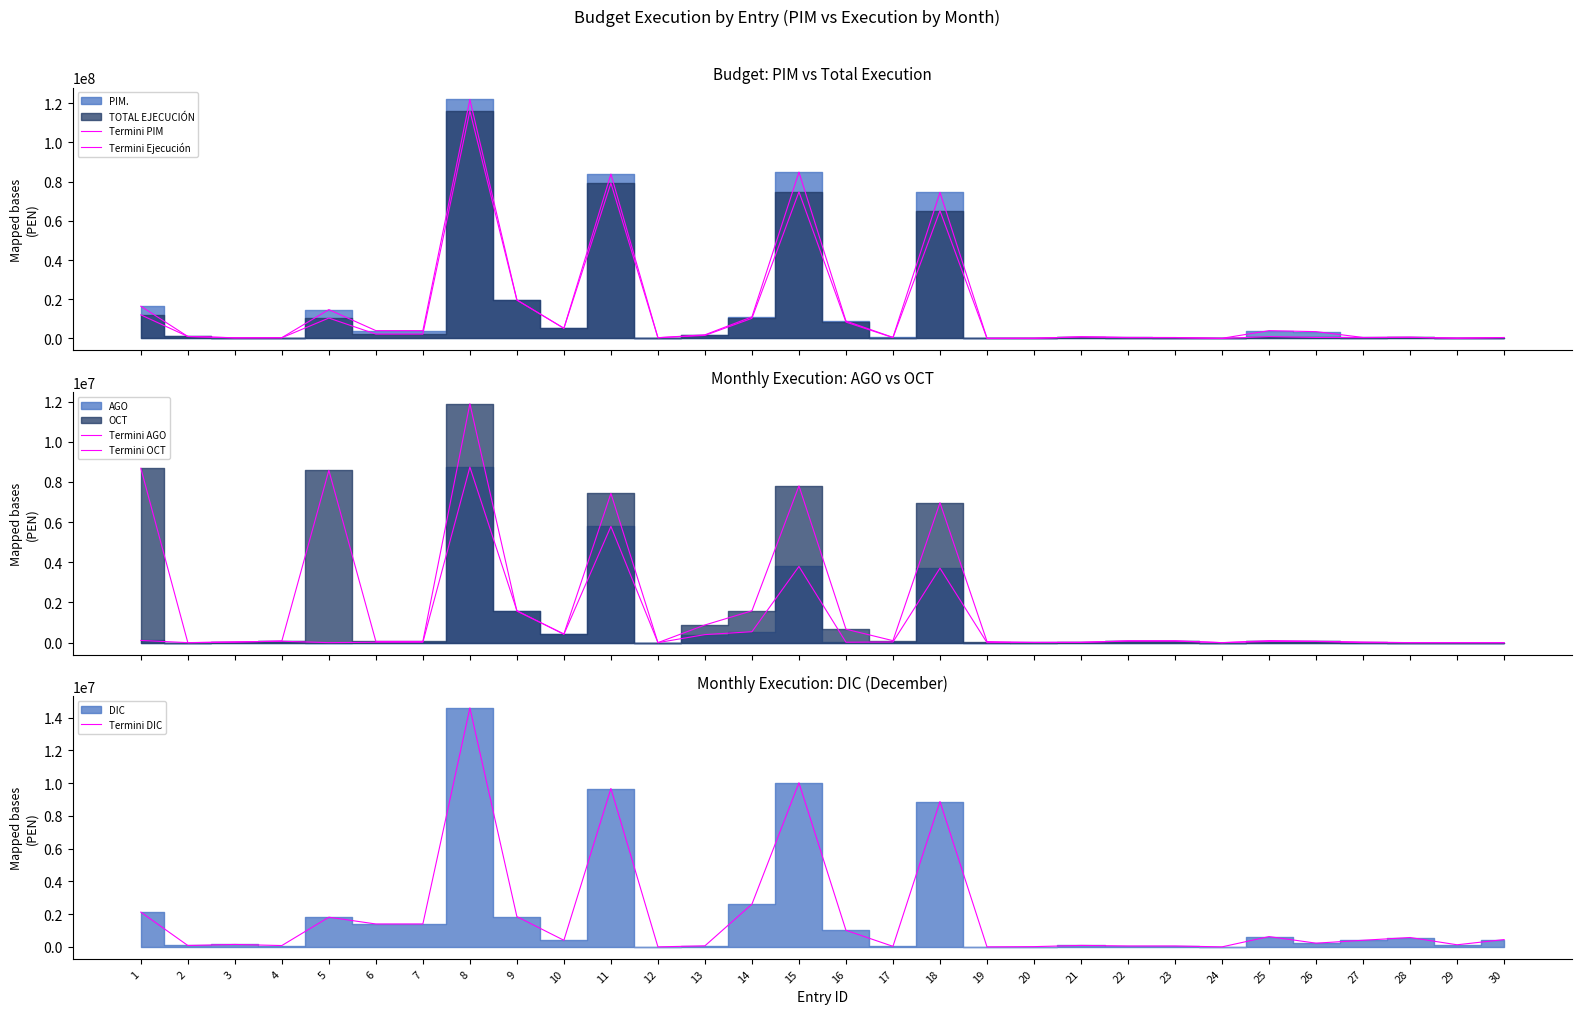

How many data points does each series have?

30